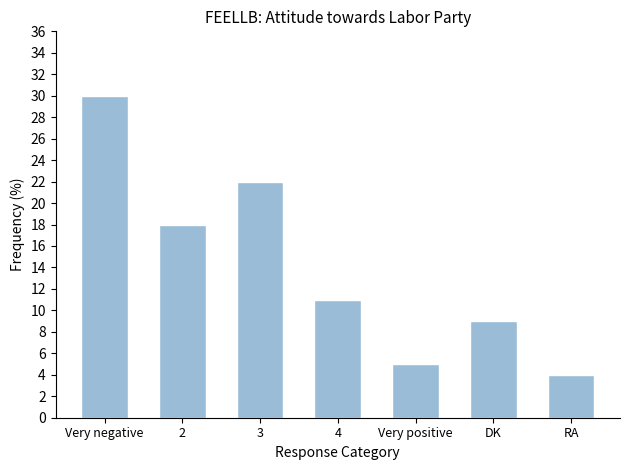

What is the label of the 4th bar from the right?

4